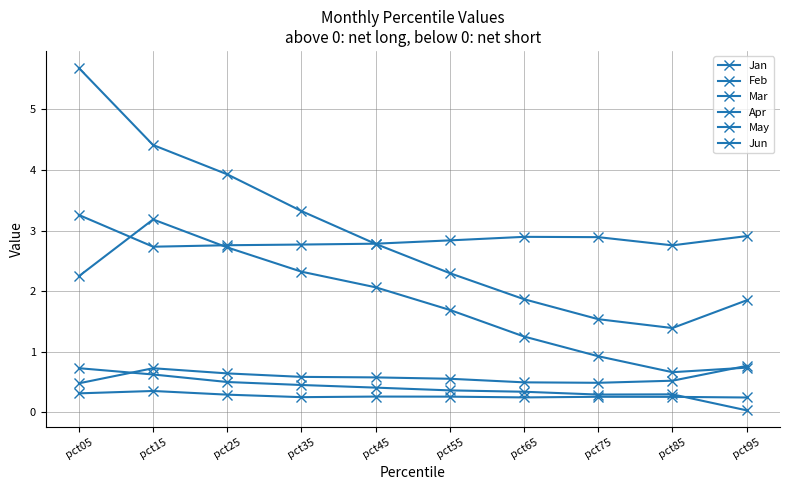

What is the value of the May point at the 10th from the left?

0.8